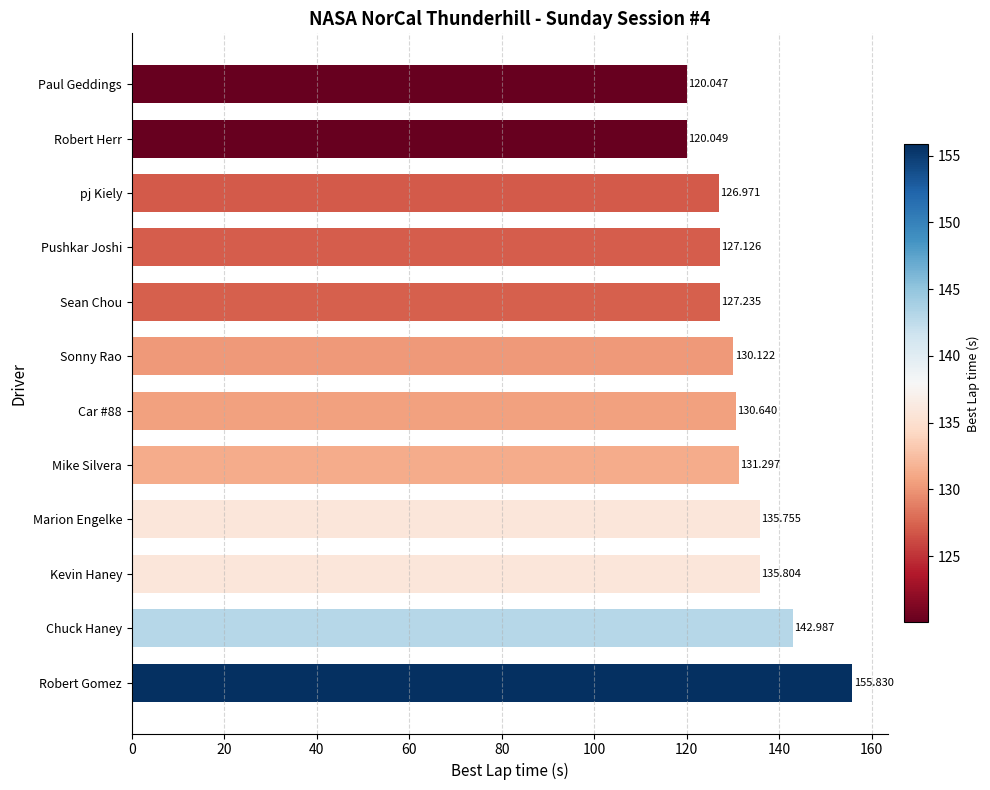

Between Sonny Rao and Robert Gomez, which is larger?

Robert Gomez